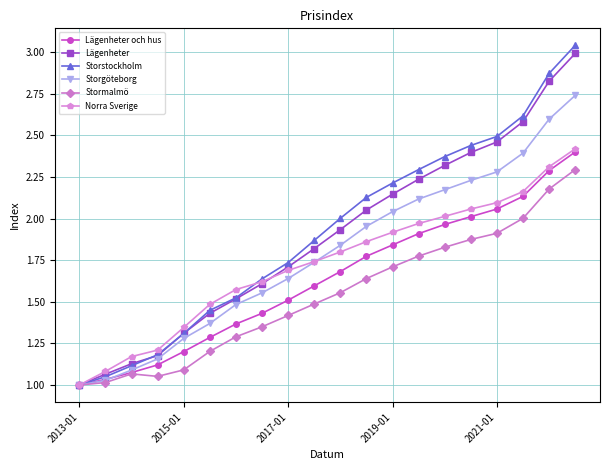

Which series has the widest spread of values?

Storstockholm